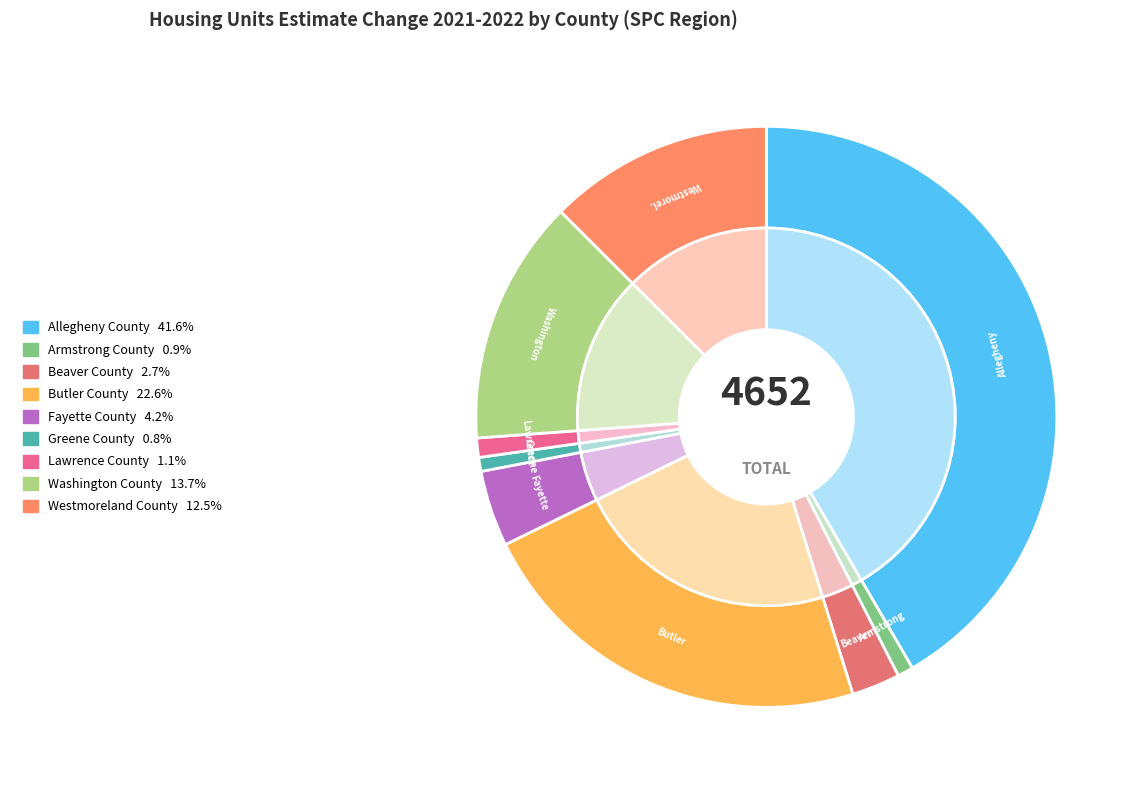

Does Lawrence County represent more than half of the total?

No